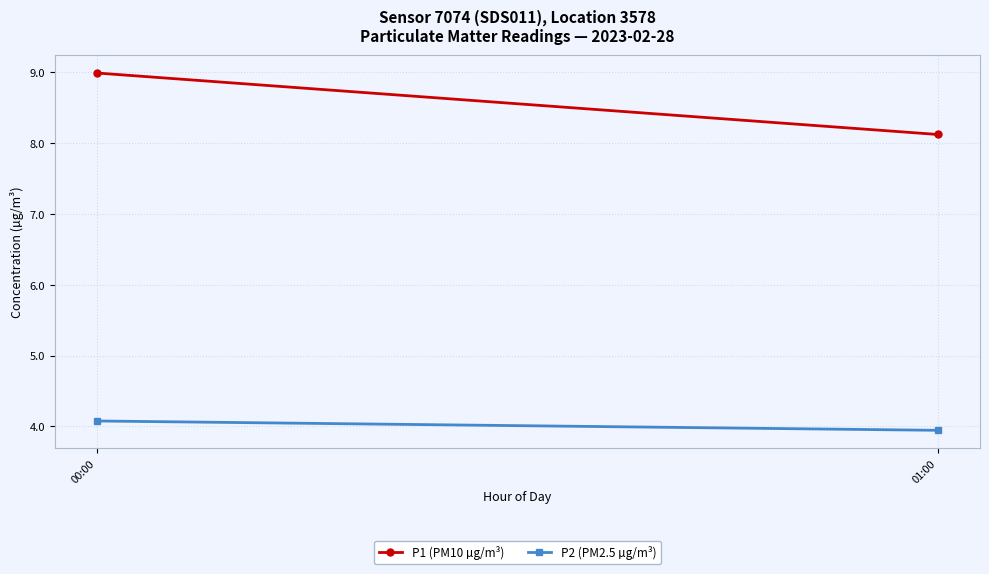

What is the minimum value for P1 (PM10 µg/m³)?

8.1